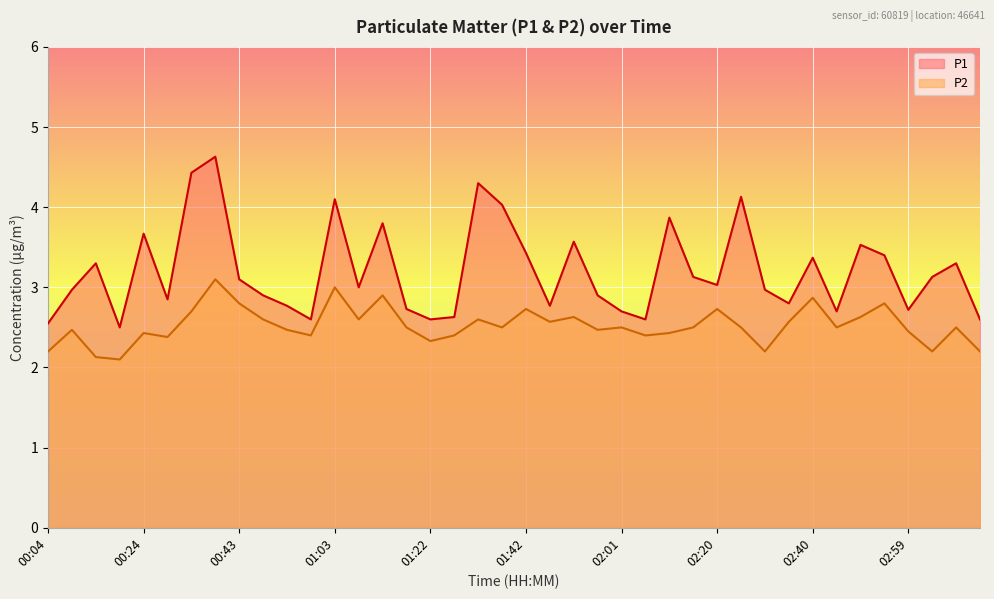

In P1, how many points are lower than both neighbors (excluding endpoints)?

11